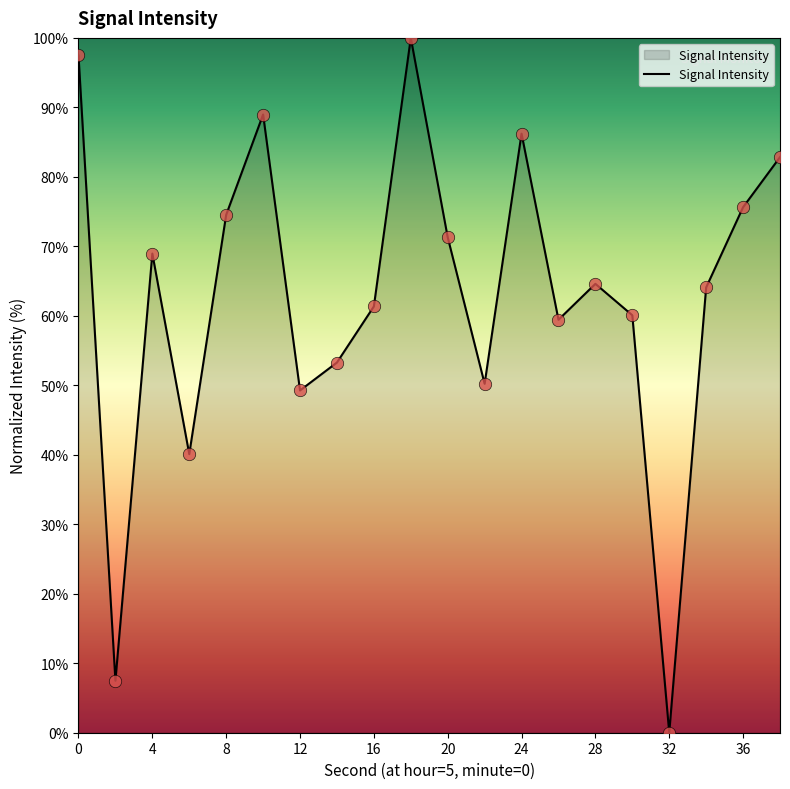

What is the greatest value displayed?

100.0